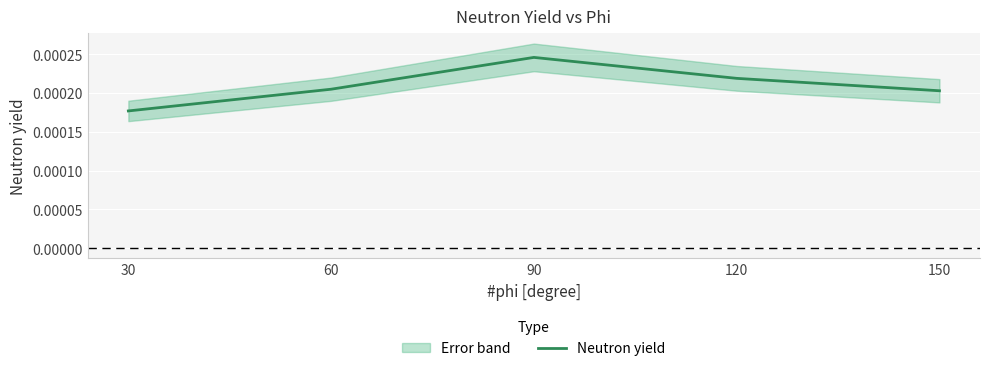

Is it true that the value at 30 is 0.0?

False